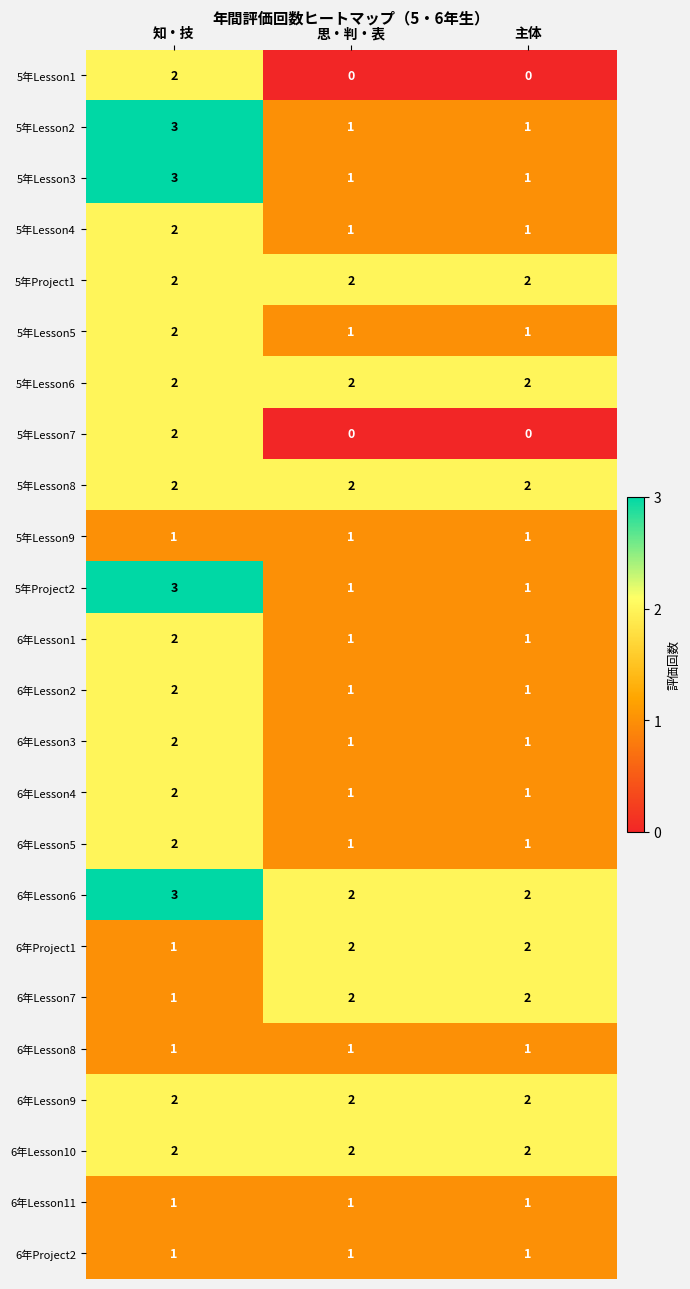

At which category is the sum across all series the highest?

知・技